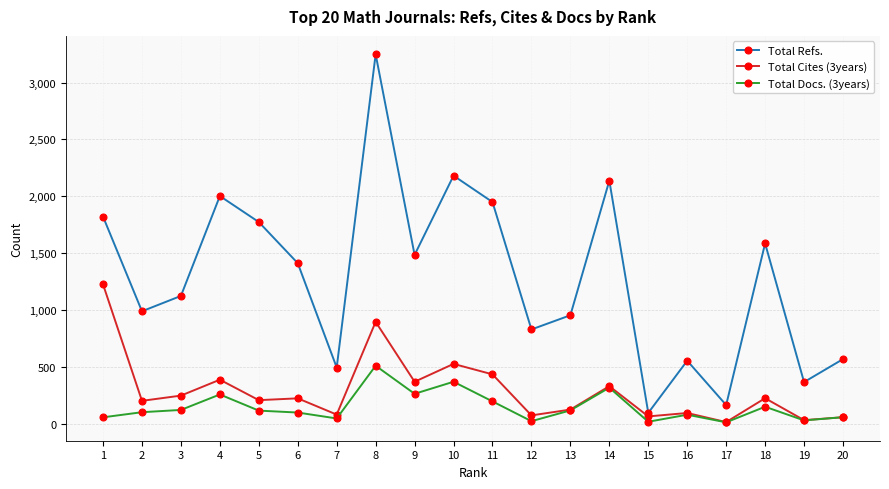

Where is the first local maximum for Total Refs.?

4